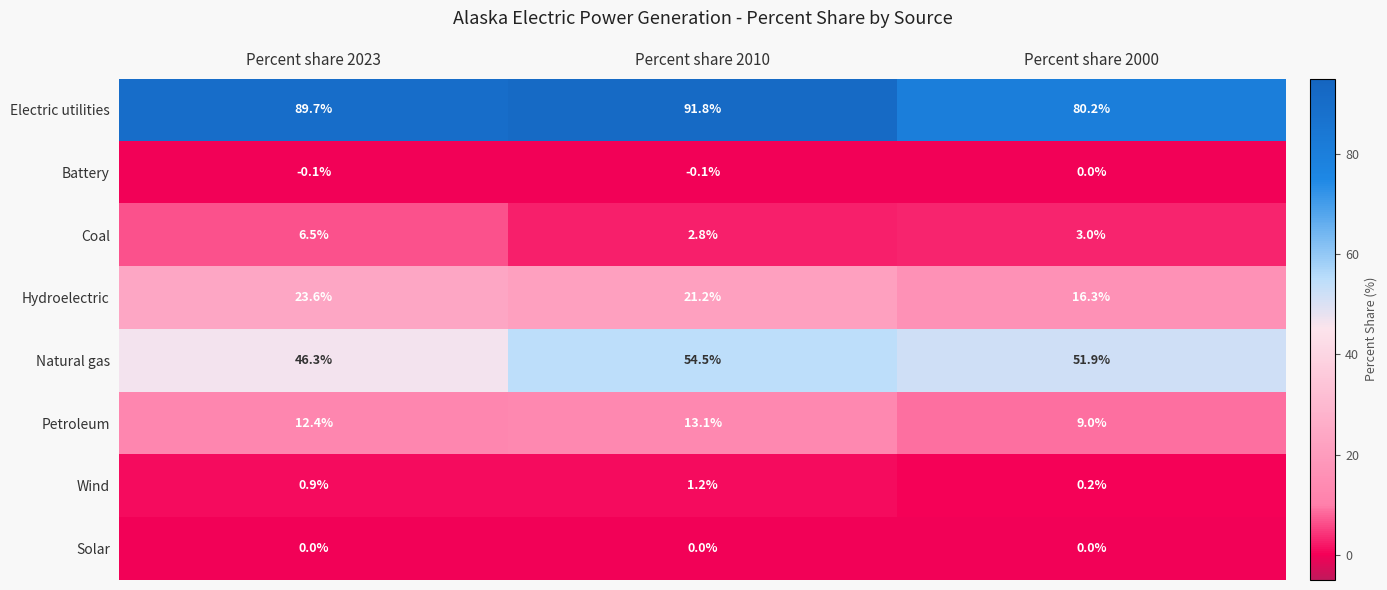

Is it true that Petroleum equals 12.4 at Percent share 2023?

True